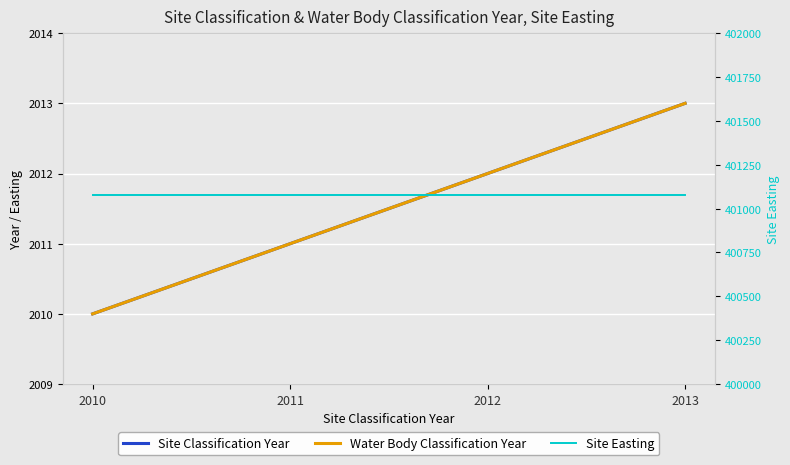

At which label does Water Body Classification Year first exceed 2012?

2013